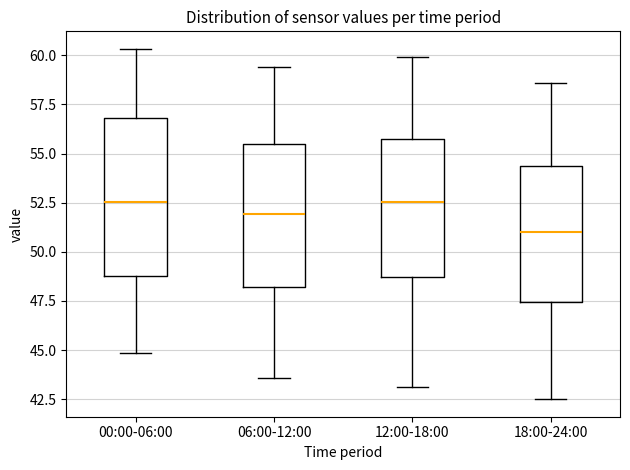

Where does the lower whisker of the box for 18:00-24:00 end on the y-axis? The values are not printed on the chart, so give them approximately, as read against the axis.

42.5